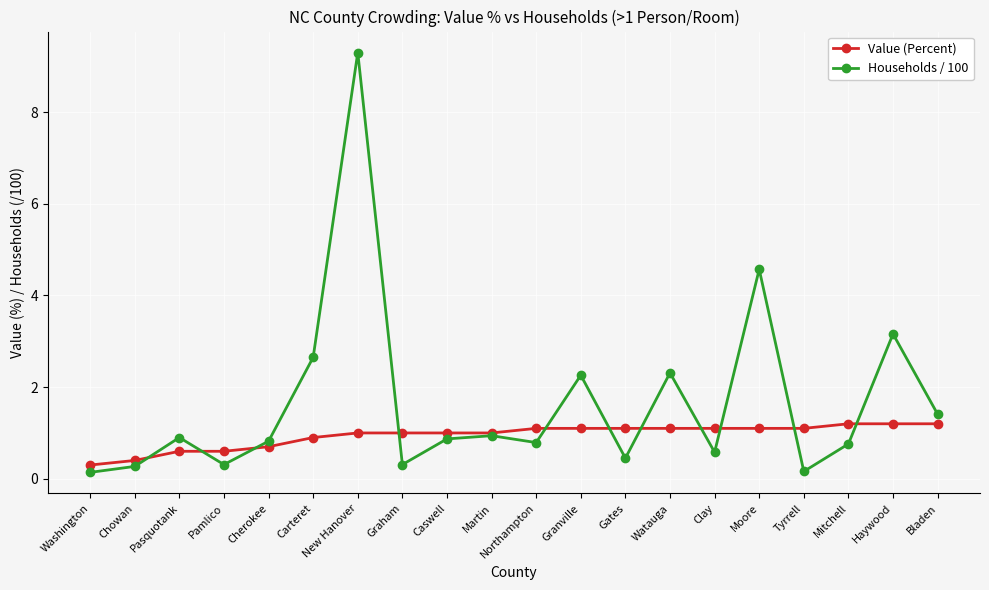

What is the smallest value displayed?

0.1